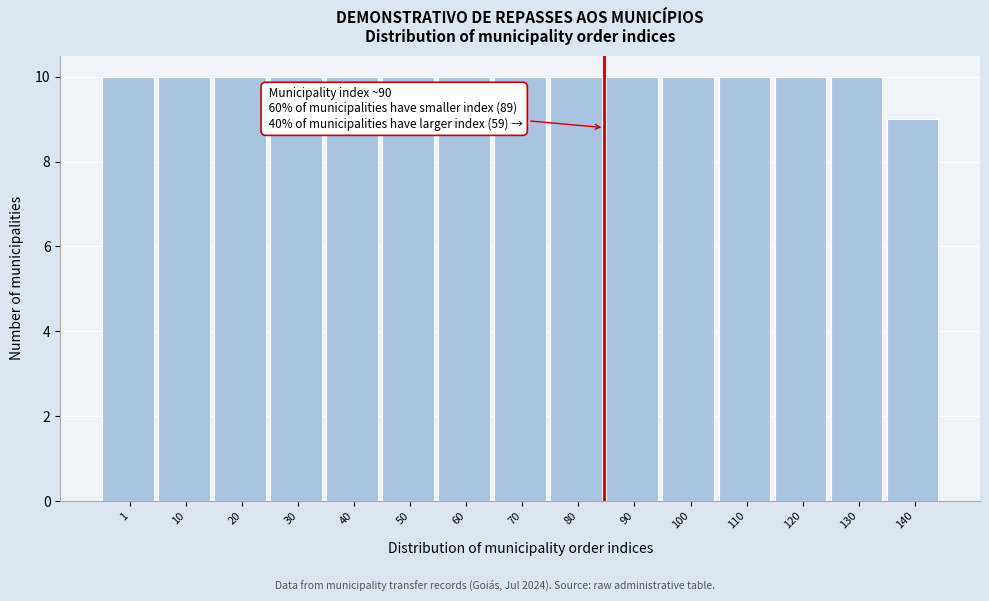

Reading right to left, list all the values displayed in this chart.

9	10	10	10	10	10	10	10	10	10	10	10	10	10	10